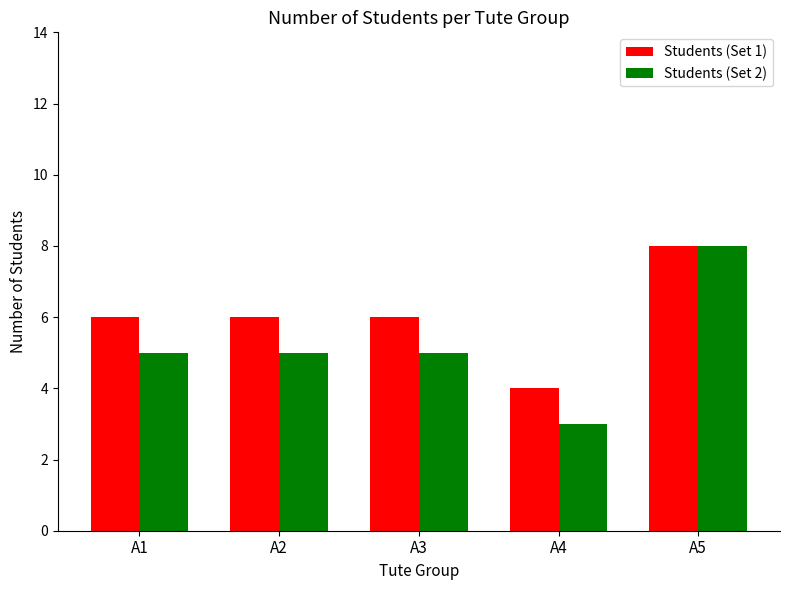

Read the Students (Set 1) value at A2.

6